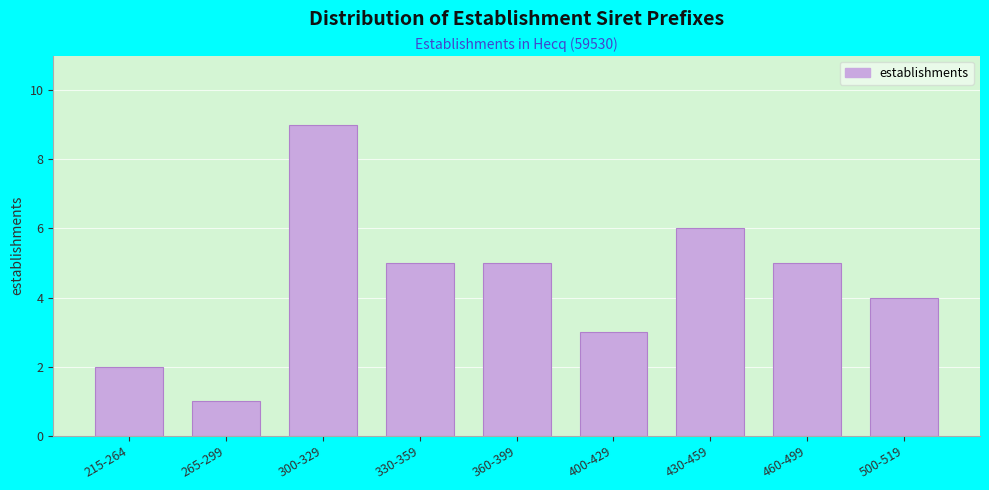

Reading left to right, what are all the values shown in this chart?

215-264=2	265-299=1	300-329=9	330-359=5	360-399=5	400-429=3	430-459=6	460-499=5	500-519=4